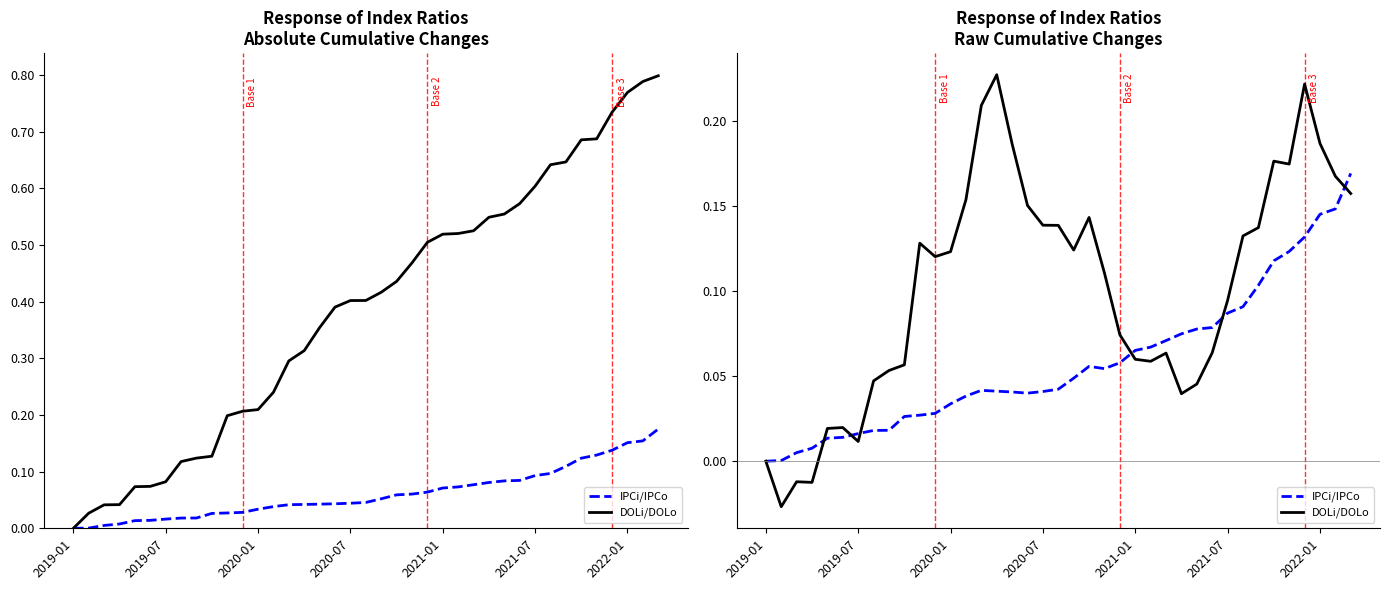

List the series in order of their overall mean, highest first.

DOLi/DOLo, IPCi/IPCo